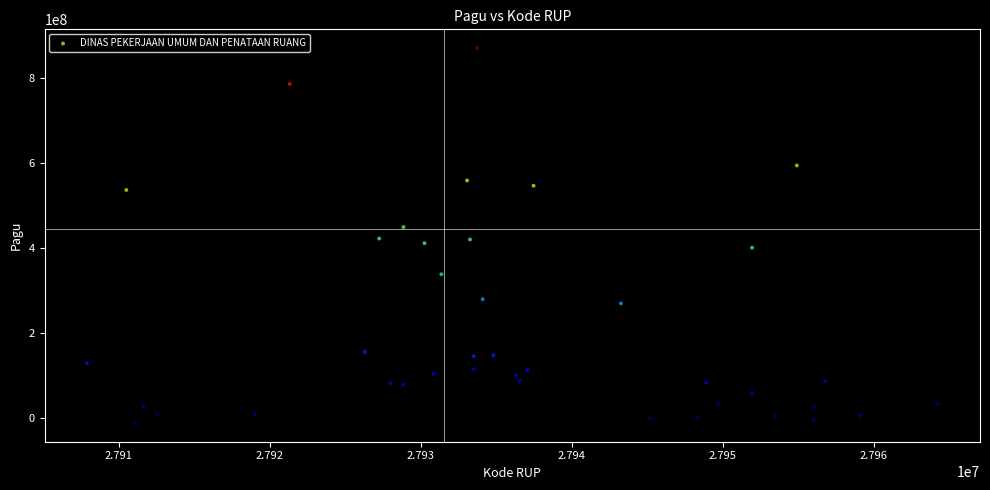

What is the range of X values (max minus min)?

56319.7